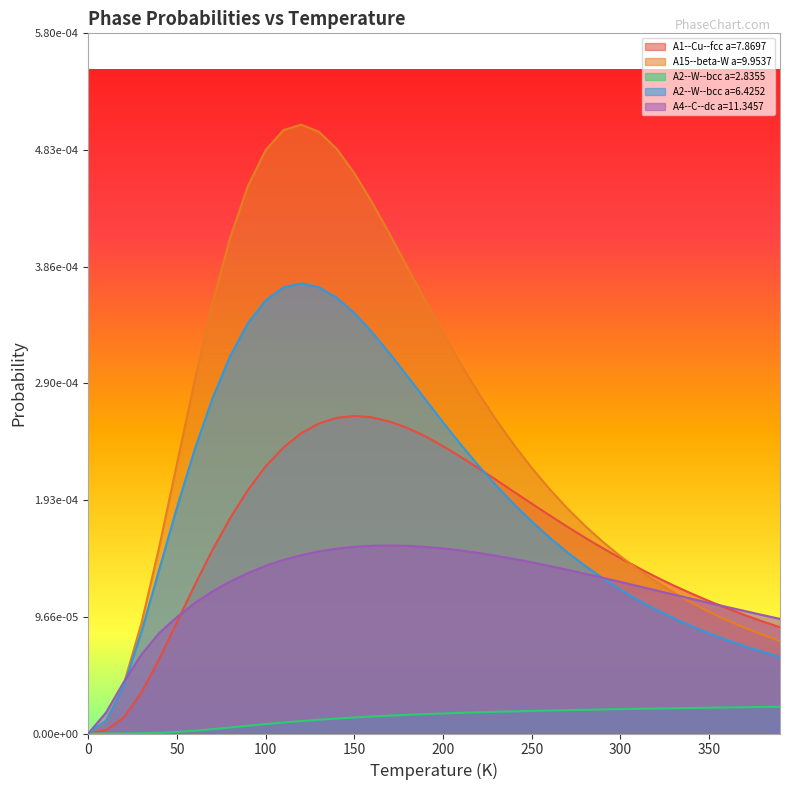

What is the label of the 15th point from the right?

250.0